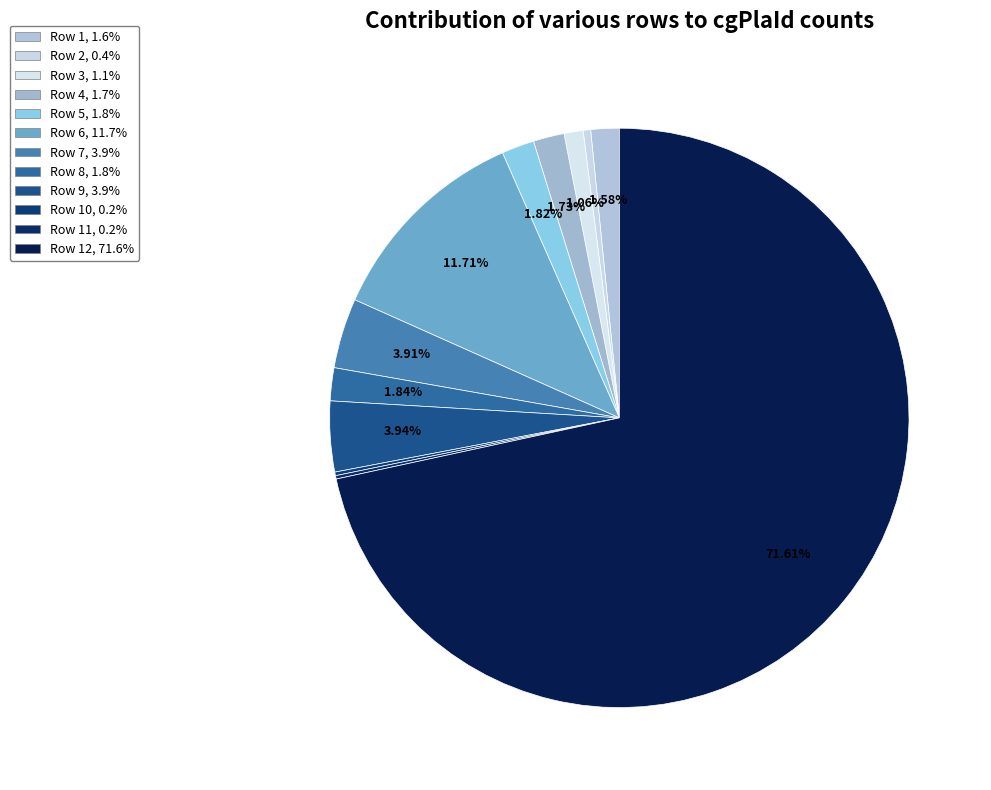

Rank the categories by value from lowest to highest.

Row 11, Row 10, Row 2, Row 3, Row 1, Row 4, Row 5, Row 8, Row 7, Row 9, Row 6, Row 12